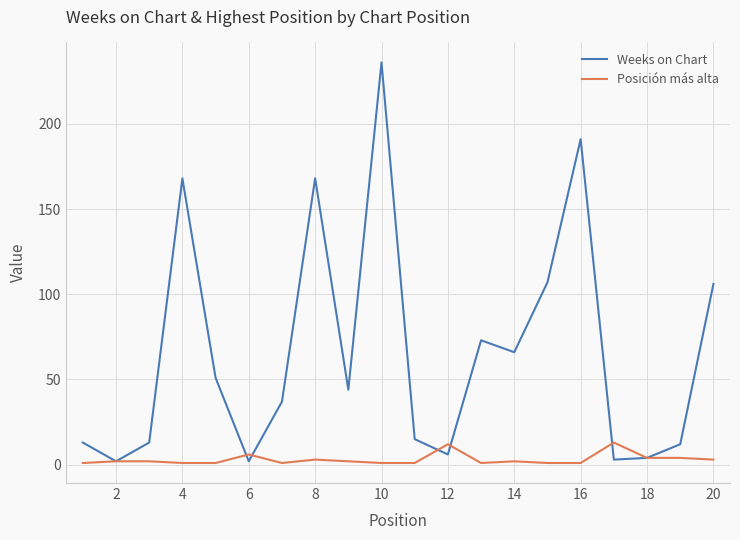

What is the highest value of the Weeks on Chart series?

236